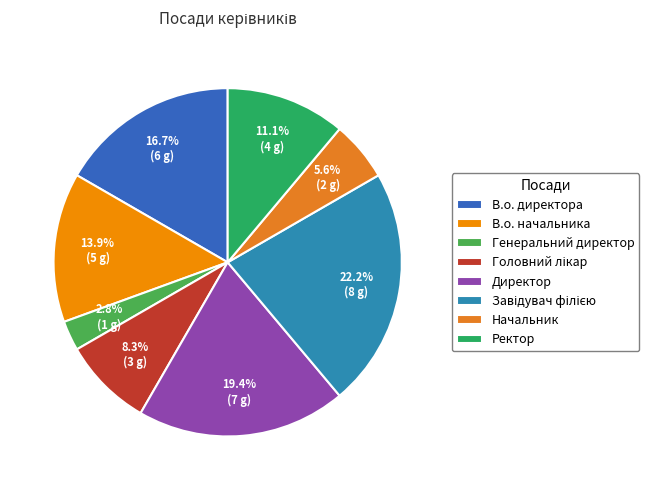

What is the largest slice in the pie chart?

Завідувач філією